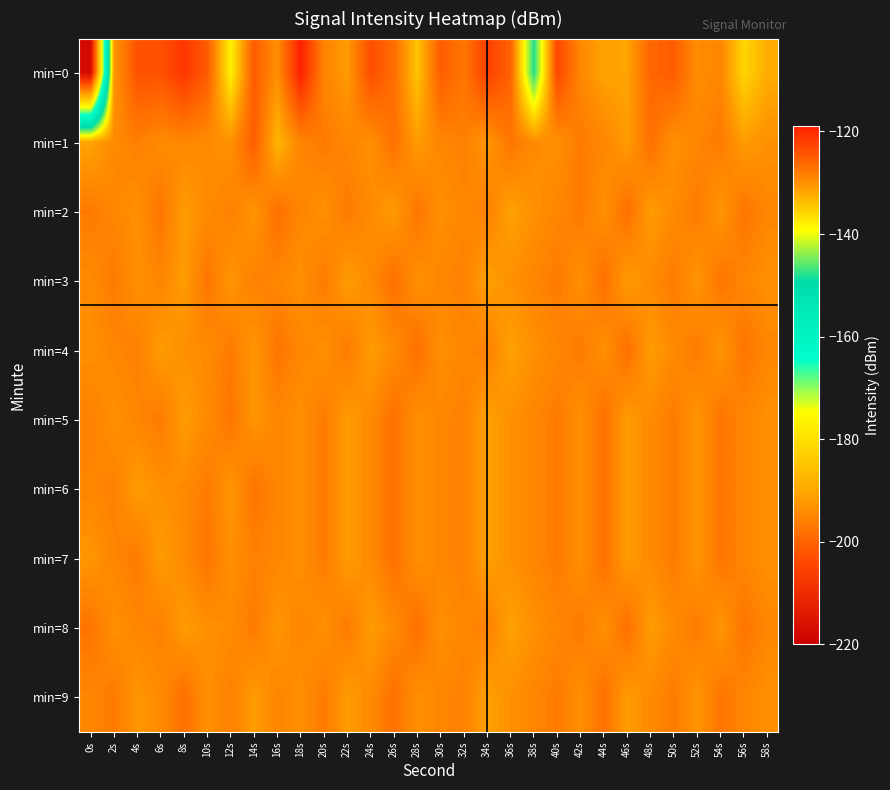

Reading left to right, extract all data points from this chart.

min=0: 0s=-217.5	2s=-130.5	4s=-124.0	6s=-124.0	8s=-121.2	10s=-124.8	12s=-138.3	14s=-124.9	16s=-130.0	18s=-119.0	20s=-128.8	22s=-130.9	24s=-123.5	26s=-126.7	28s=-134.3	30s=-125.0	32s=-127.6	34s=-122.1	36s=-125.6	38s=-148.0	40s=-122.8	42s=-129.2	44s=-131.6	46s=-131.6	48s=-126.0	50s=-125.1	52s=-129.7	54s=-129.0	56s=-135.8	58s=-132.4
min=1: 0s=-131.7	2s=-129.5	4s=-128.4	6s=-129.6	8s=-129.1	10s=-129.6	12s=-130.1	14s=-125.0	16s=-133.1	18s=-128.9	20s=-128.0	22s=-129.0	24s=-130.0	26s=-127.0	28s=-131.0	30s=-129.0	32s=-128.5	34s=-130.5	36s=-127.5	38s=-129.5	40s=-130.0	42s=-128.0	44s=-129.0	46s=-131.0	48s=-127.0	50s=-130.0	52s=-129.0	54s=-128.0	56s=-131.0	58s=-130.0
min=2: 0s=-128.0	2s=-129.0	4s=-130.0	6s=-127.5	8s=-131.0	10s=-129.5	12s=-128.5	14s=-130.5	16s=-127.0	18s=-129.0	20s=-130.0	22s=-128.0	24s=-129.5	26s=-131.0	28s=-127.5	30s=-130.0	32s=-129.0	34s=-128.5	36s=-131.5	38s=-130.0	40s=-129.0	42s=-128.0	44s=-130.0	46s=-127.0	48s=-131.0	50s=-129.5	52s=-128.0	54s=-130.5	56s=-127.5	58s=-129.0
min=3: 0s=-129.5	2s=-128.0	4s=-130.0	6s=-129.0	8s=-131.0	10s=-127.5	12s=-130.5	14s=-128.5	16s=-129.0	18s=-130.0	20s=-128.0	22s=-131.0	24s=-129.5	26s=-127.0	28s=-130.0	30s=-129.0	32s=-128.5	34s=-131.5	36s=-130.0	38s=-129.0	40s=-128.0	42s=-130.0	44s=-127.0	46s=-131.0	48s=-129.5	50s=-128.0	52s=-130.5	54s=-127.5	56s=-129.0	58s=-130.0
min=4: 0s=-130.0	2s=-129.0	4s=-128.5	6s=-131.0	8s=-130.0	10s=-129.5	12s=-128.0	14s=-130.5	16s=-127.5	18s=-129.0	20s=-130.0	22s=-128.0	24s=-131.0	26s=-129.5	28s=-127.0	30s=-130.0	32s=-129.0	34s=-128.5	36s=-131.5	38s=-130.0	40s=-129.0	42s=-128.0	44s=-130.0	46s=-127.0	48s=-131.0	50s=-129.5	52s=-128.0	54s=-130.5	56s=-127.5	58s=-129.0
min=5: 0s=-128.5	2s=-130.0	4s=-129.0	6s=-128.0	8s=-131.0	10s=-129.5	12s=-127.5	14s=-130.5	16s=-129.0	18s=-130.0	20s=-128.0	22s=-131.0	24s=-129.5	26s=-127.0	28s=-130.0	30s=-129.0	32s=-128.5	34s=-131.5	36s=-130.0	38s=-129.0	40s=-128.0	42s=-130.0	44s=-127.0	46s=-131.0	48s=-129.5	50s=-128.0	52s=-130.5	54s=-127.5	56s=-129.0	58s=-130.0
min=6: 0s=-129.0	2s=-128.5	4s=-131.0	6s=-130.0	8s=-129.5	10s=-128.0	12s=-130.5	14s=-127.5	16s=-129.0	18s=-130.0	20s=-128.0	22s=-131.0	24s=-129.5	26s=-127.0	28s=-130.0	30s=-129.0	32s=-128.5	34s=-131.5	36s=-130.0	38s=-129.0	40s=-128.0	42s=-130.0	44s=-127.0	46s=-131.0	48s=-129.5	50s=-128.0	52s=-130.5	54s=-127.5	56s=-129.0	58s=-130.0
min=7: 0s=-130.5	2s=-129.0	4s=-128.0	6s=-131.0	8s=-129.5	10s=-127.5	12s=-130.0	14s=-128.5	16s=-129.0	18s=-130.0	20s=-128.0	22s=-131.0	24s=-129.5	26s=-127.0	28s=-130.0	30s=-129.0	32s=-128.5	34s=-131.5	36s=-130.0	38s=-129.0	40s=-128.0	42s=-130.0	44s=-127.0	46s=-131.0	48s=-129.5	50s=-128.0	52s=-130.5	54s=-127.5	56s=-129.0	58s=-130.0
min=8: 0s=-127.5	2s=-130.0	4s=-129.0	6s=-128.5	8s=-131.0	10s=-130.0	12s=-129.5	14s=-128.0	16s=-130.5	18s=-129.0	20s=-130.0	22s=-128.0	24s=-131.0	26s=-129.5	28s=-127.0	30s=-130.0	32s=-129.0	34s=-128.5	36s=-131.5	38s=-130.0	40s=-129.0	42s=-128.0	44s=-130.0	46s=-127.0	48s=-131.0	50s=-129.5	52s=-128.0	54s=-130.5	56s=-127.5	58s=-129.0
min=9: 0s=-129.0	2s=-128.0	4s=-130.5	6s=-129.5	8s=-127.0	10s=-130.0	12s=-128.5	14s=-131.0	16s=-129.0	18s=-130.0	20s=-128.0	22s=-131.0	24s=-129.5	26s=-127.0	28s=-130.0	30s=-129.0	32s=-128.5	34s=-131.5	36s=-130.0	38s=-129.0	40s=-128.0	42s=-130.0	44s=-127.0	46s=-131.0	48s=-129.5	50s=-128.0	52s=-130.5	54s=-127.5	56s=-129.0	58s=-130.0